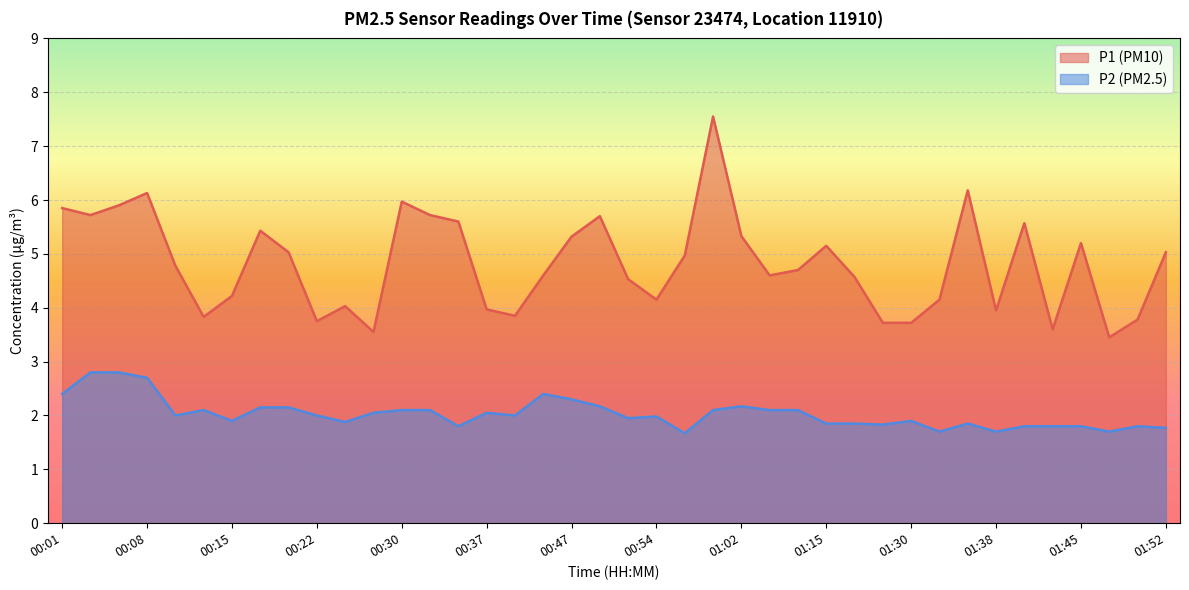

What is the label of the 34th point from the left?

01:38